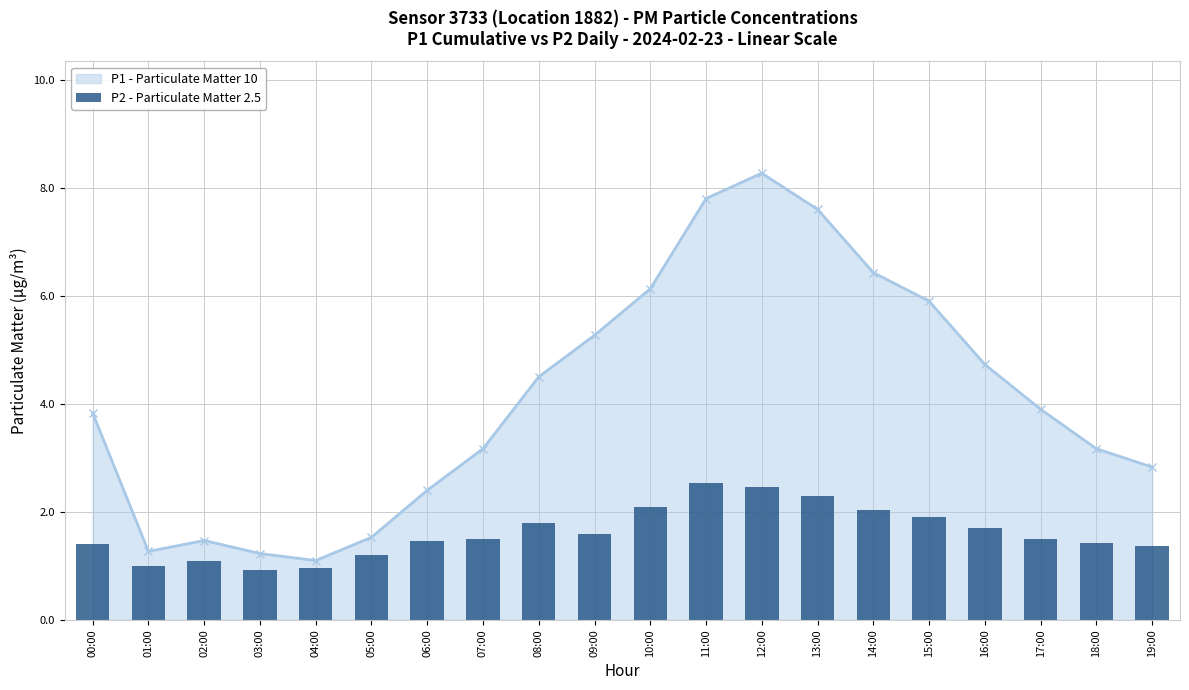

Which has a higher value, 02:00 or 06:00?

06:00